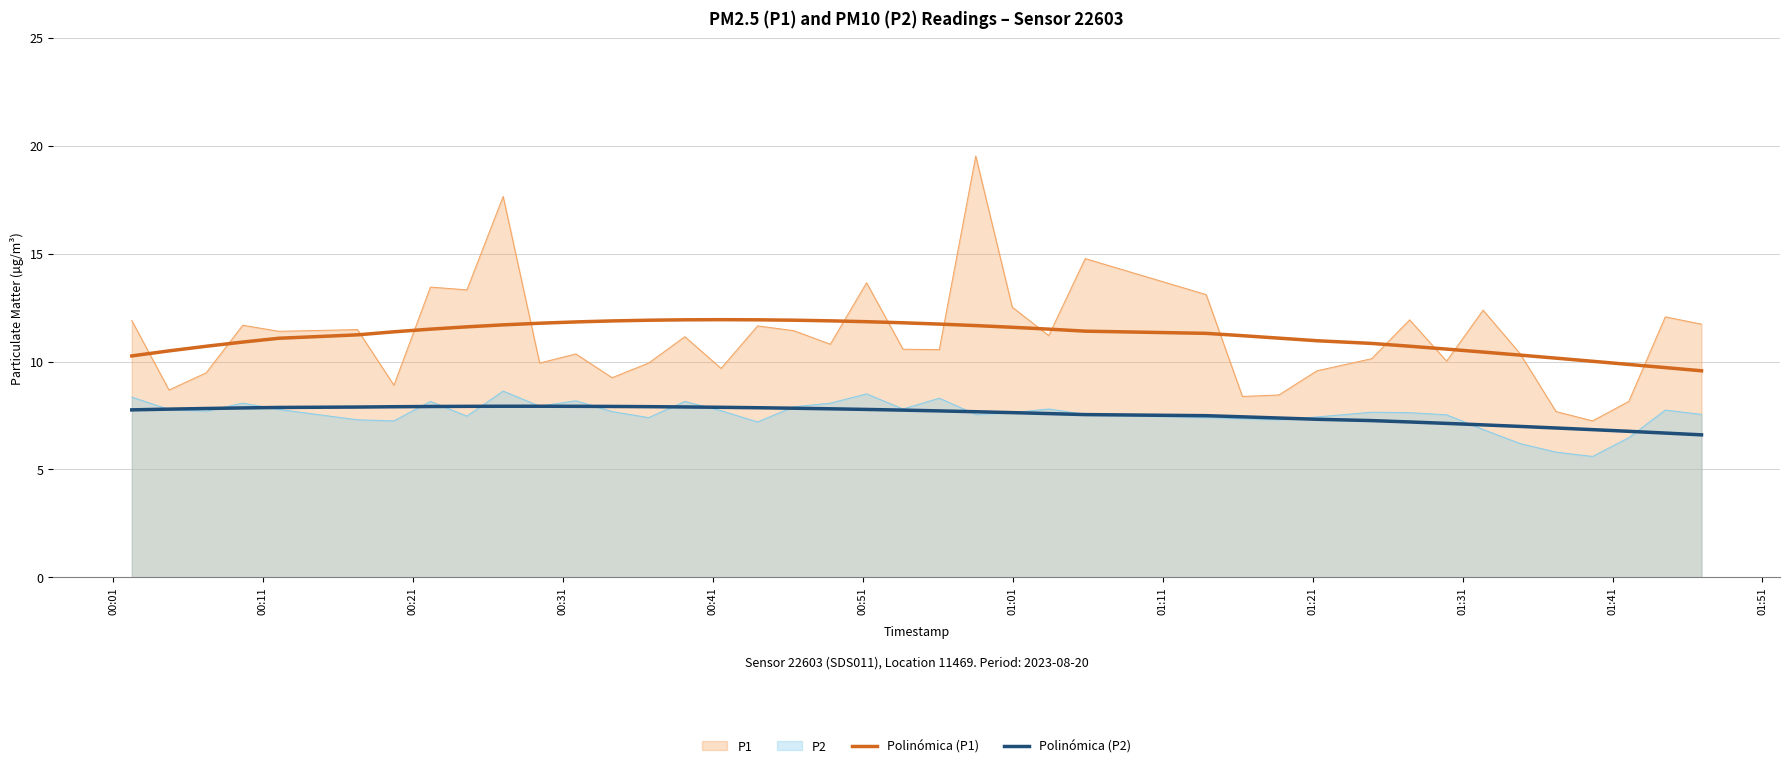

Which series has the widest spread of values?

P1